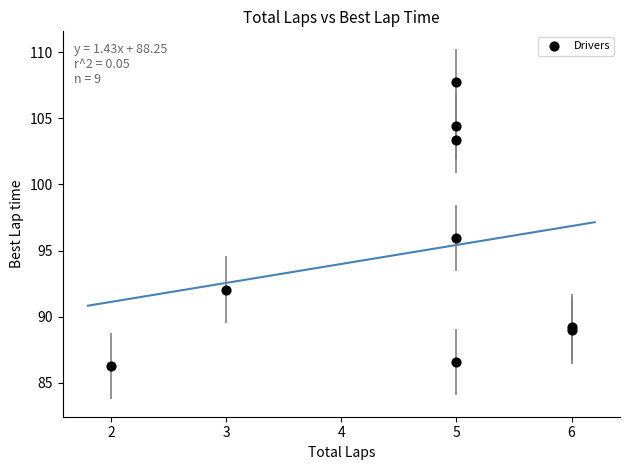

What Y value in the scatter plot is closest to 97?

96.0